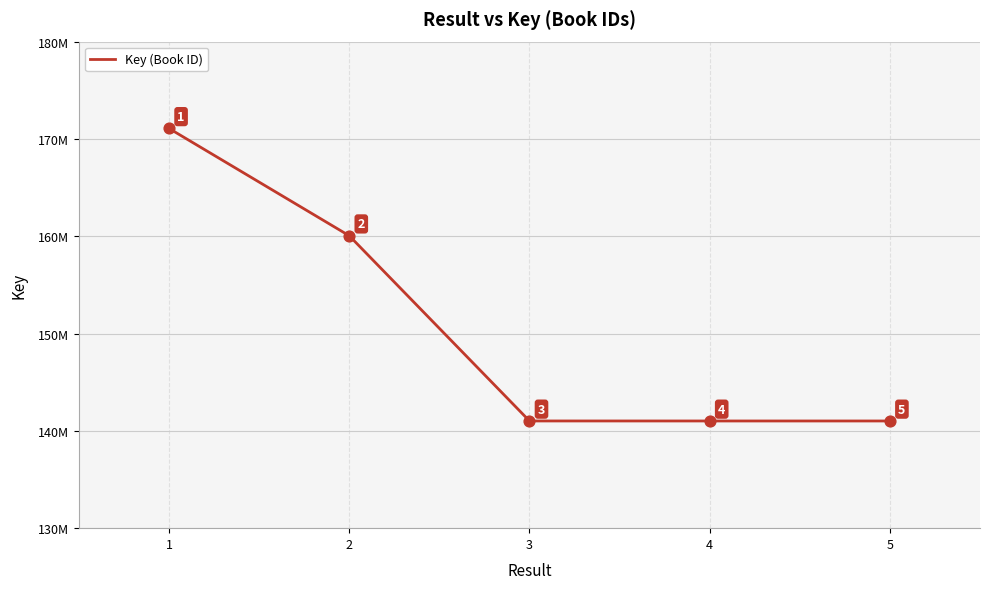

Approximately how many times larger is the value at 3 compared to 5?

1.0